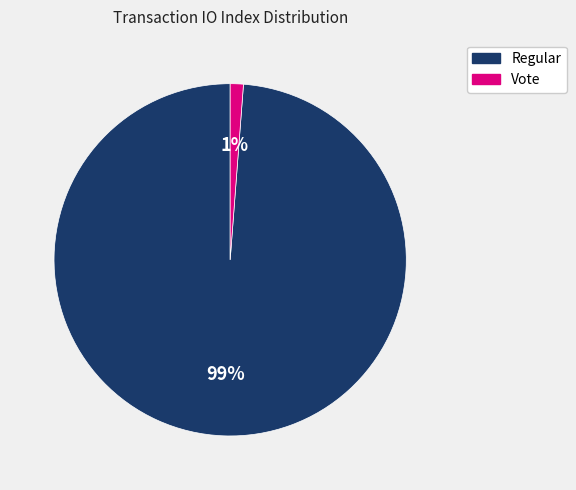

To the nearest percent, what is the average slice percentage?

50%